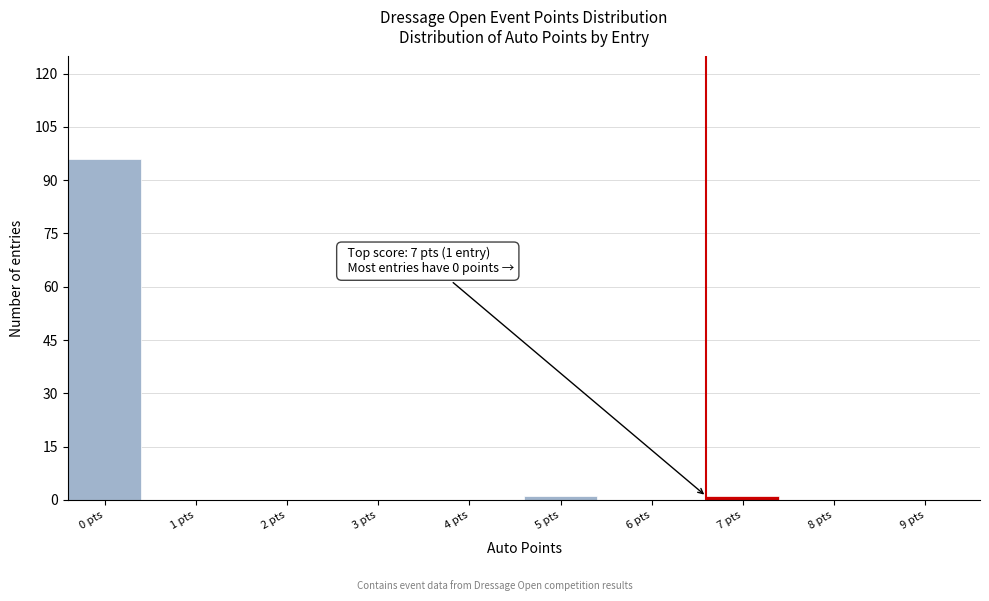

Reading left to right, list all the values displayed in this chart.

0 pts=96	1 pts=0	2 pts=0	3 pts=0	4 pts=0	5 pts=1	6 pts=0	7 pts=1	8 pts=0	9 pts=0